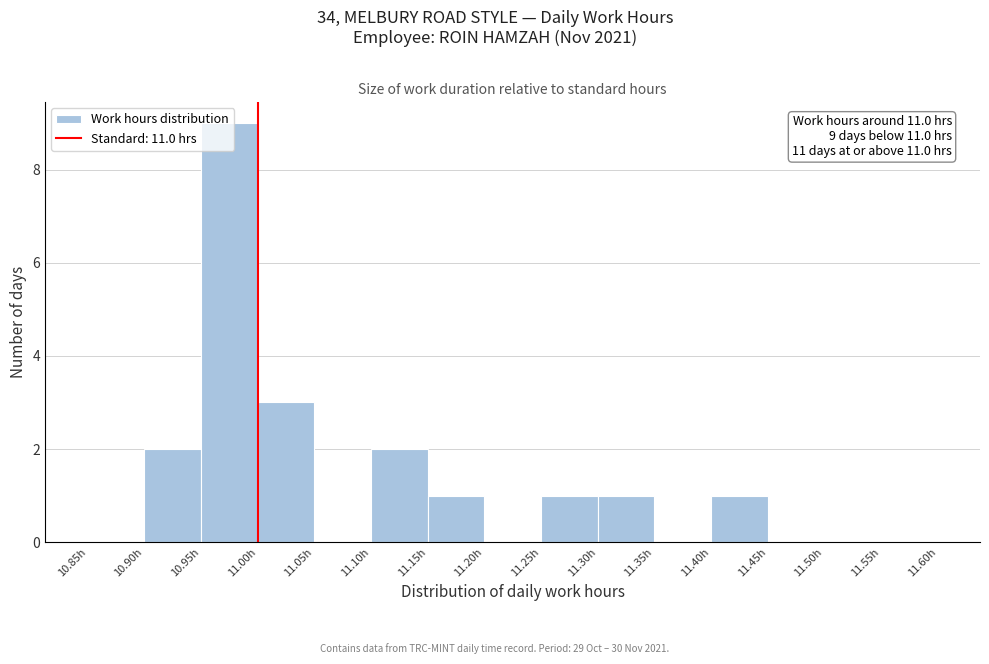

Which range on the x-axis has the tallest bar?

10.95 to 11.00